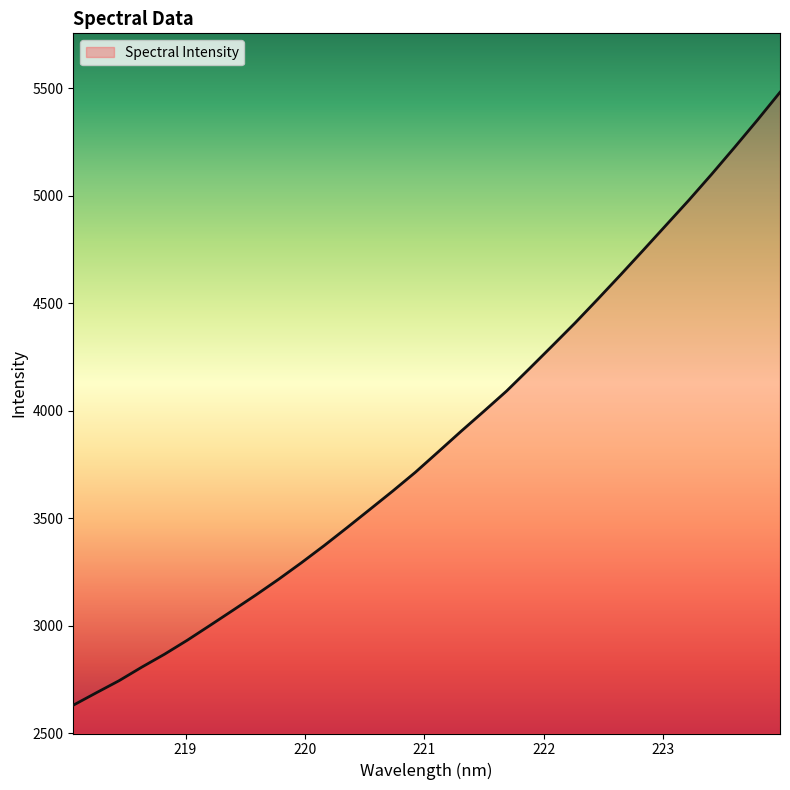

What is the maximum value shown in the chart?

5481.1